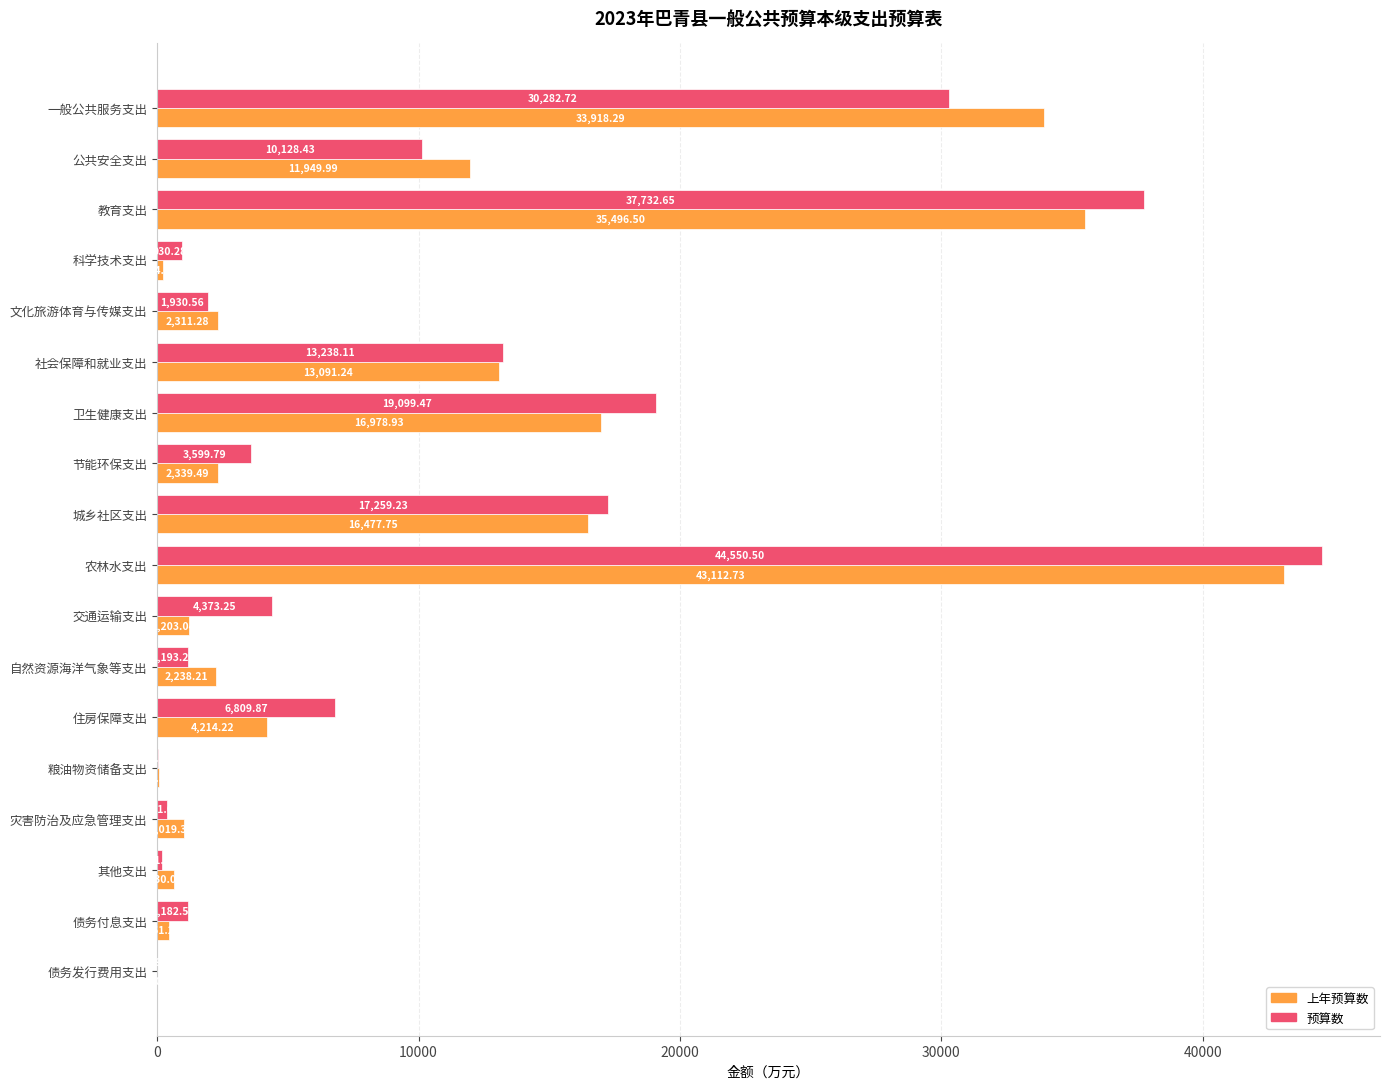

What is the sum of all 预算数 values?

192929.7